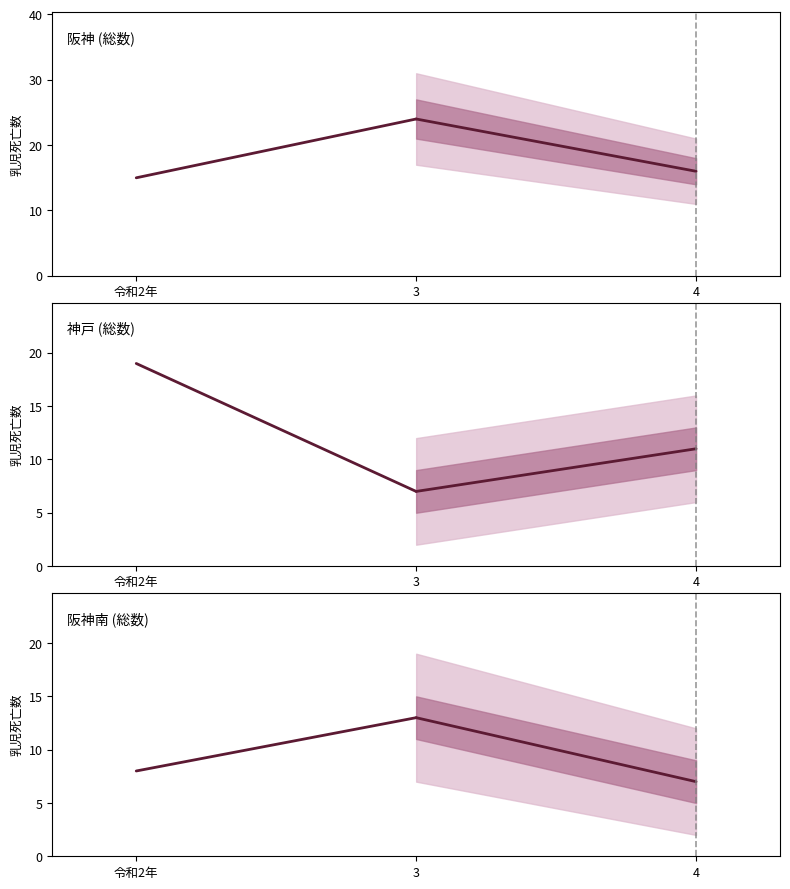

Count the forecast values in the range 7 to 13.

2